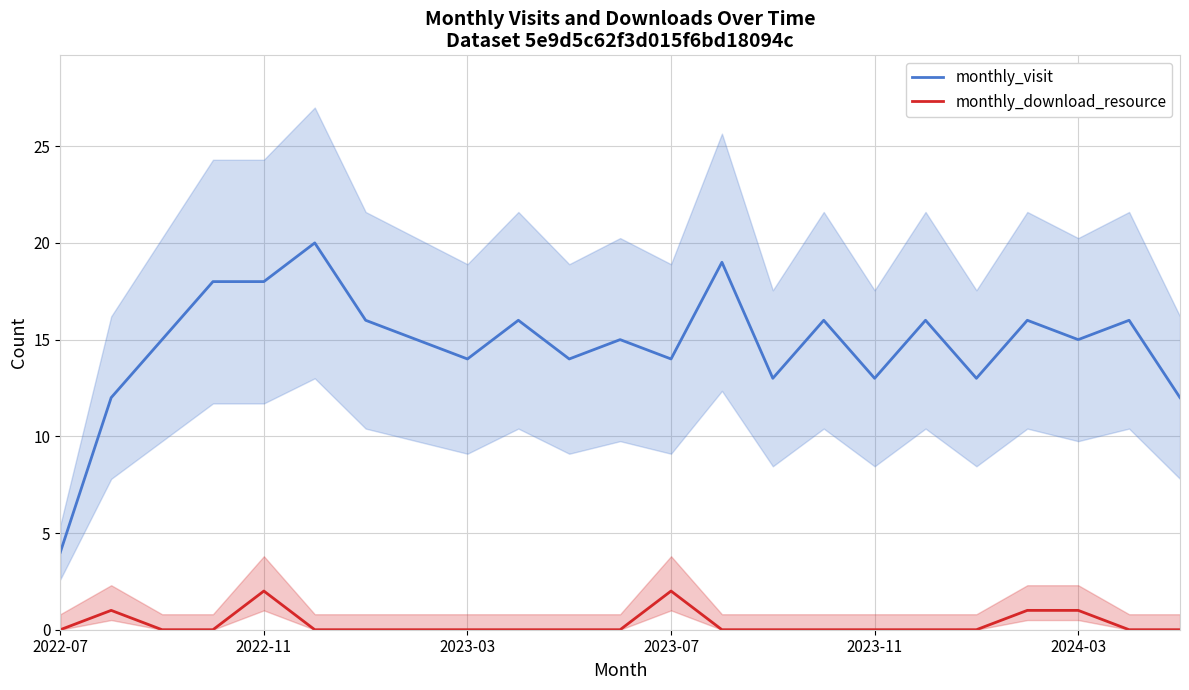

What is the spread (max minus min) of values at 14?

13